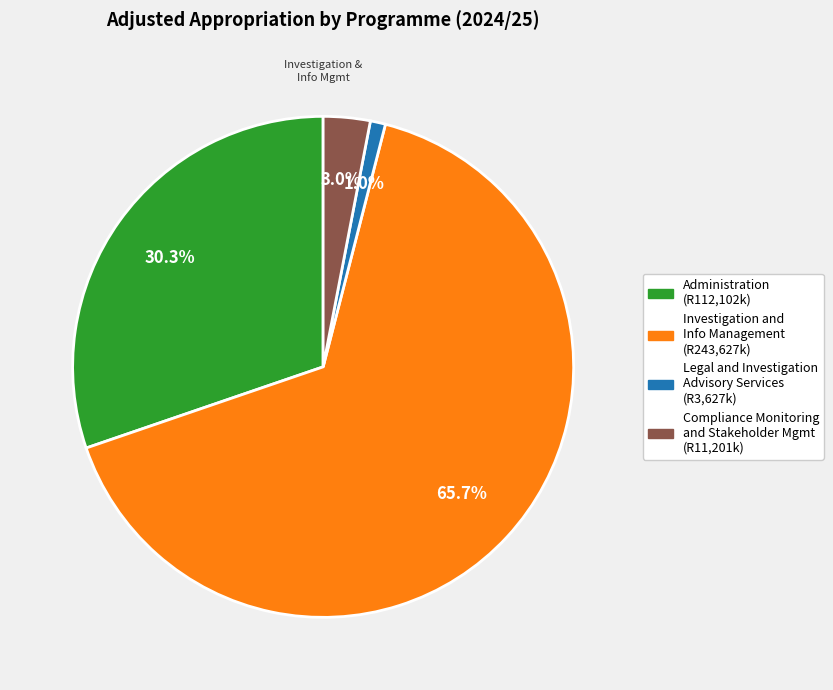

How many slices are in this pie chart?

4